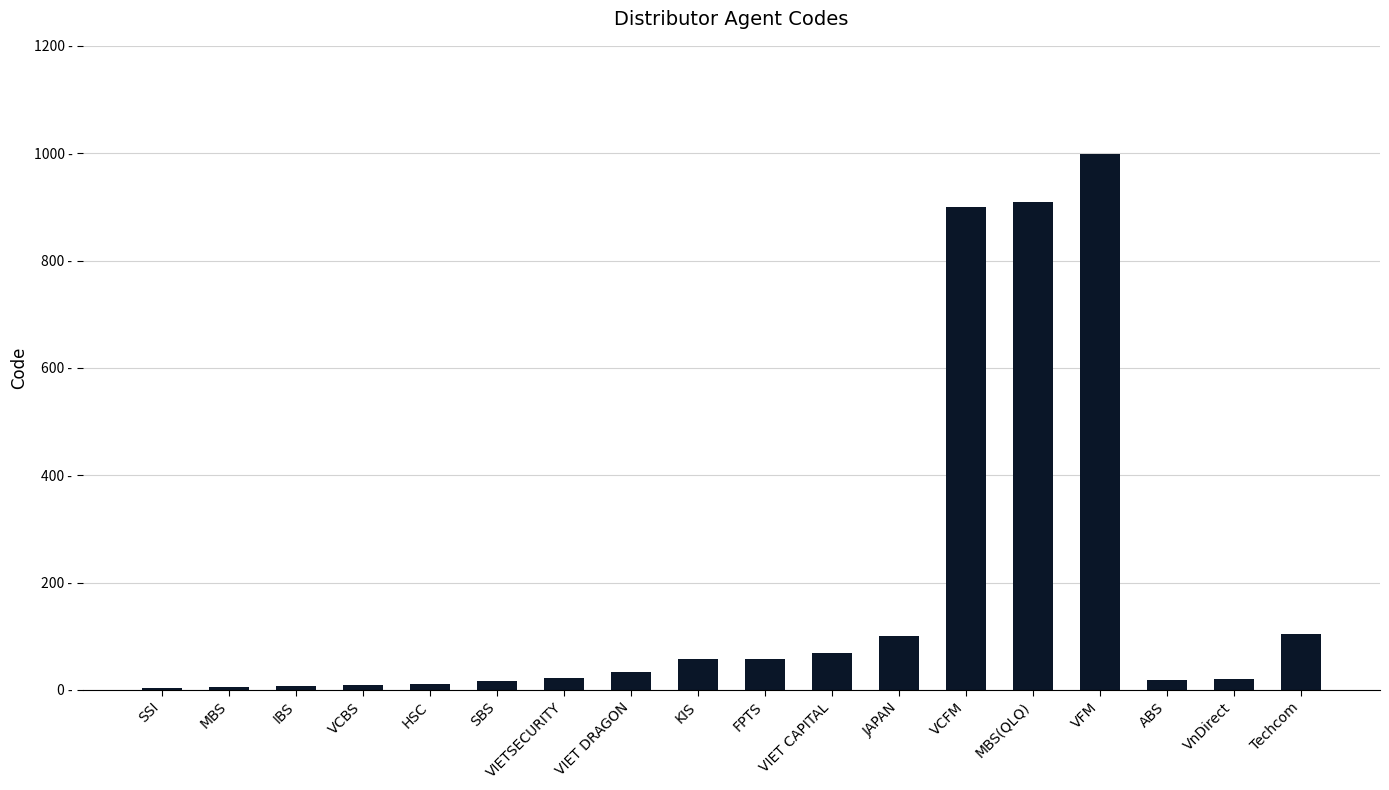

At which label does the data first exceed 33?

KIS